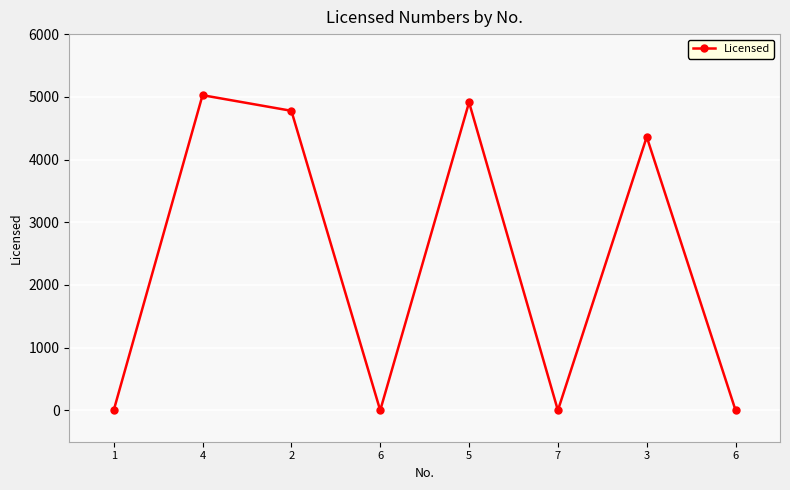

How many data points does each series have?

8